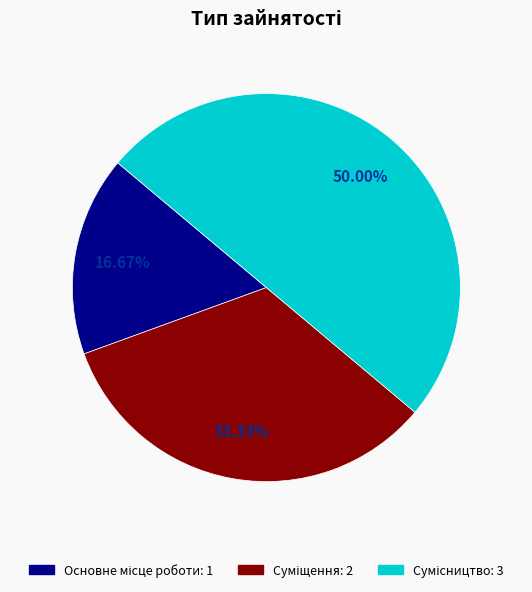

Is it true that Сумісництво is 50% of the pie?

True